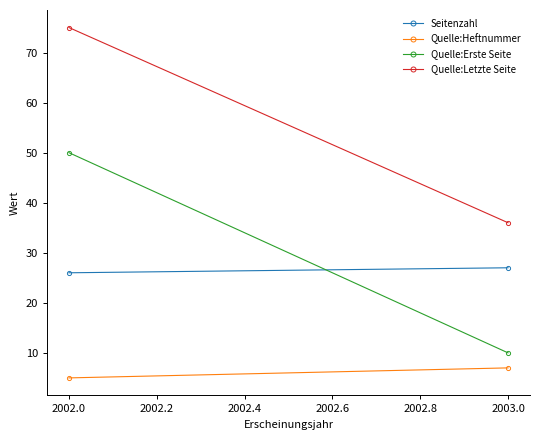

What are all the series names shown in the legend?

Seitenzahl, Quelle:Heftnummer, Quelle:Erste Seite, Quelle:Letzte Seite